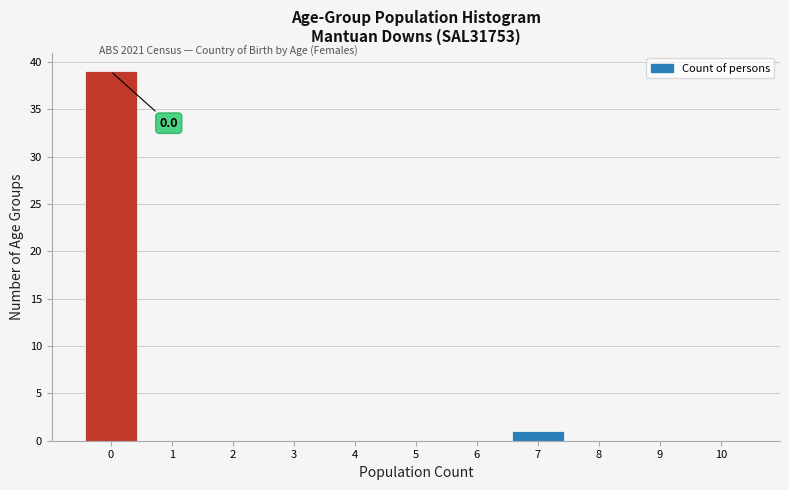

Which range on the x-axis has the tallest bar?

-0.5 to 0.5